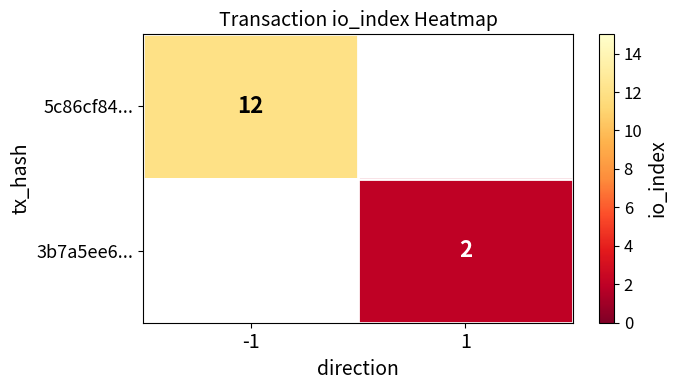

The 5c86cf84... series shows 12 at -1. True or false?

True